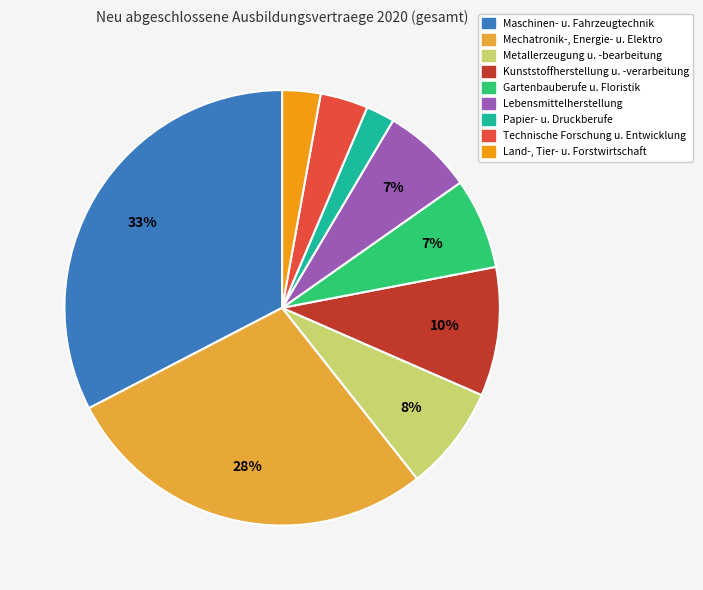

Is there a majority slice in this chart?

No